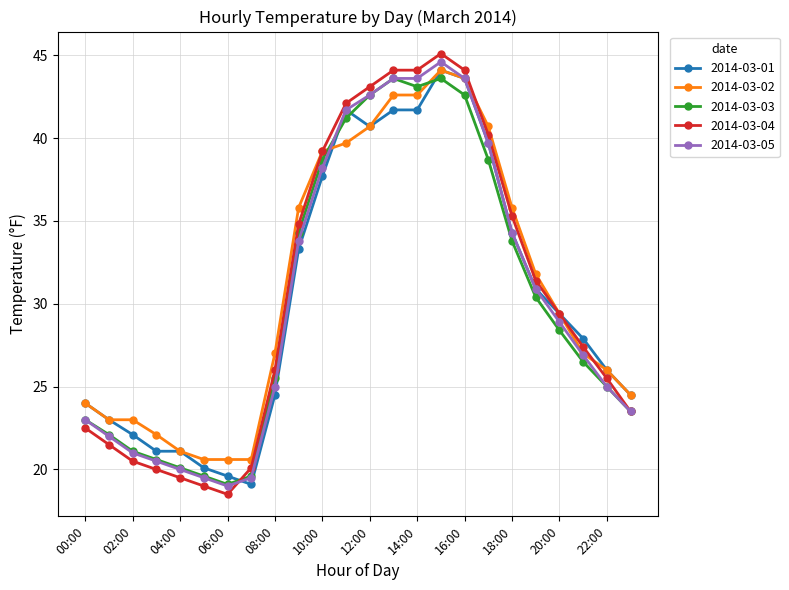

Which series has the largest range (max minus min)?

2014-03-04